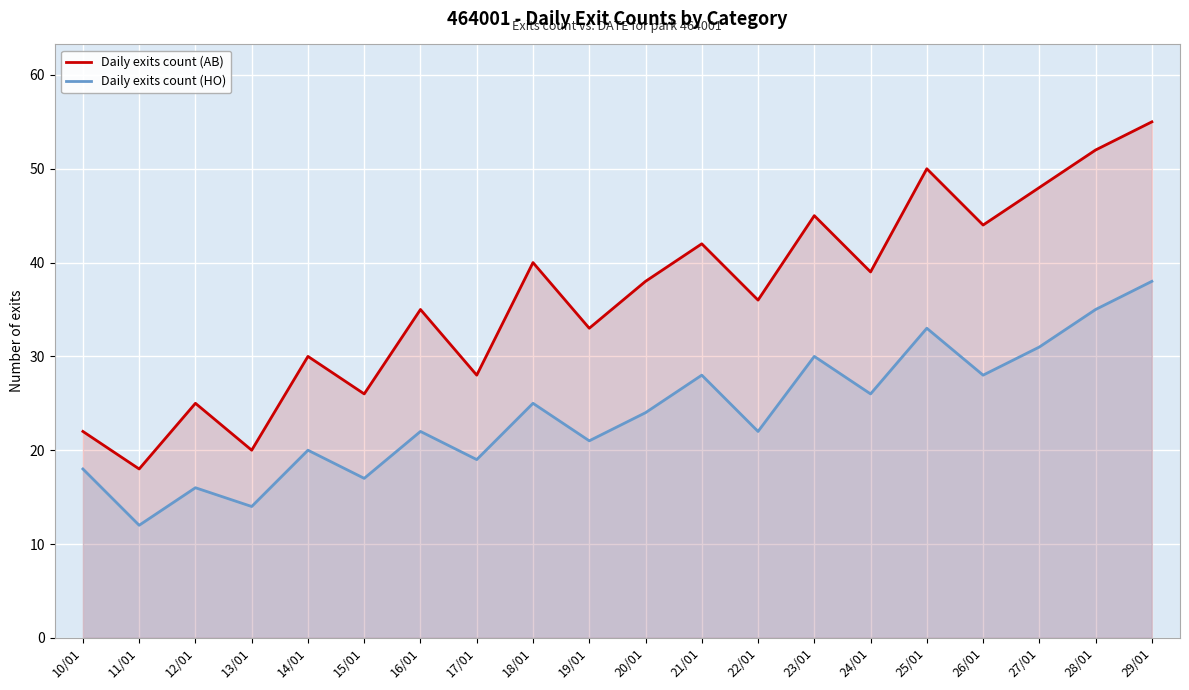

Does the chart display data point markers on the line(s)?

No